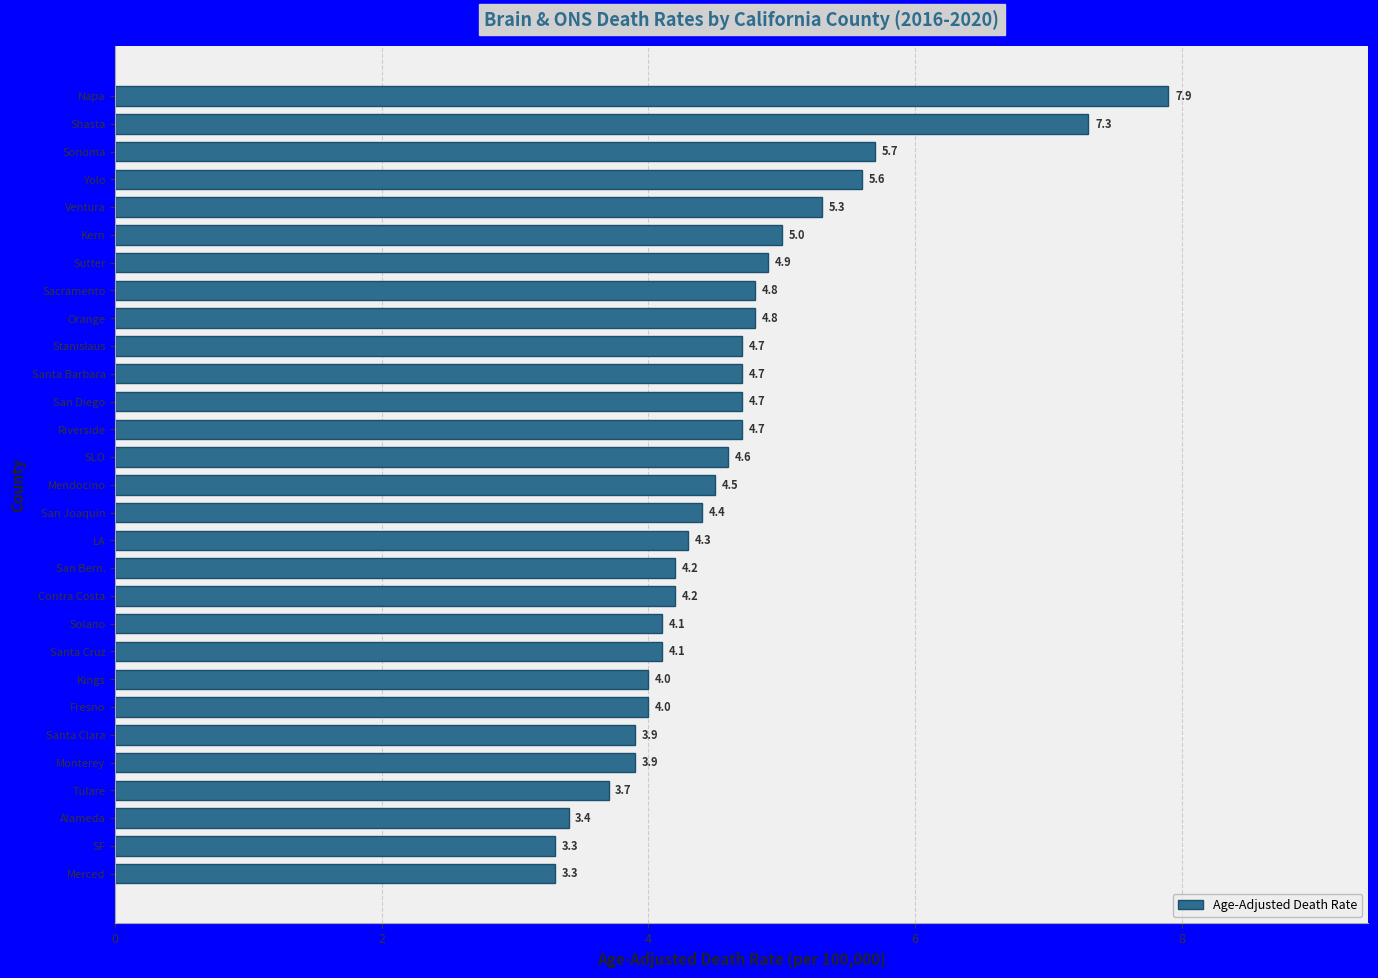

Which has a higher value, Kern or Riverside?

Kern